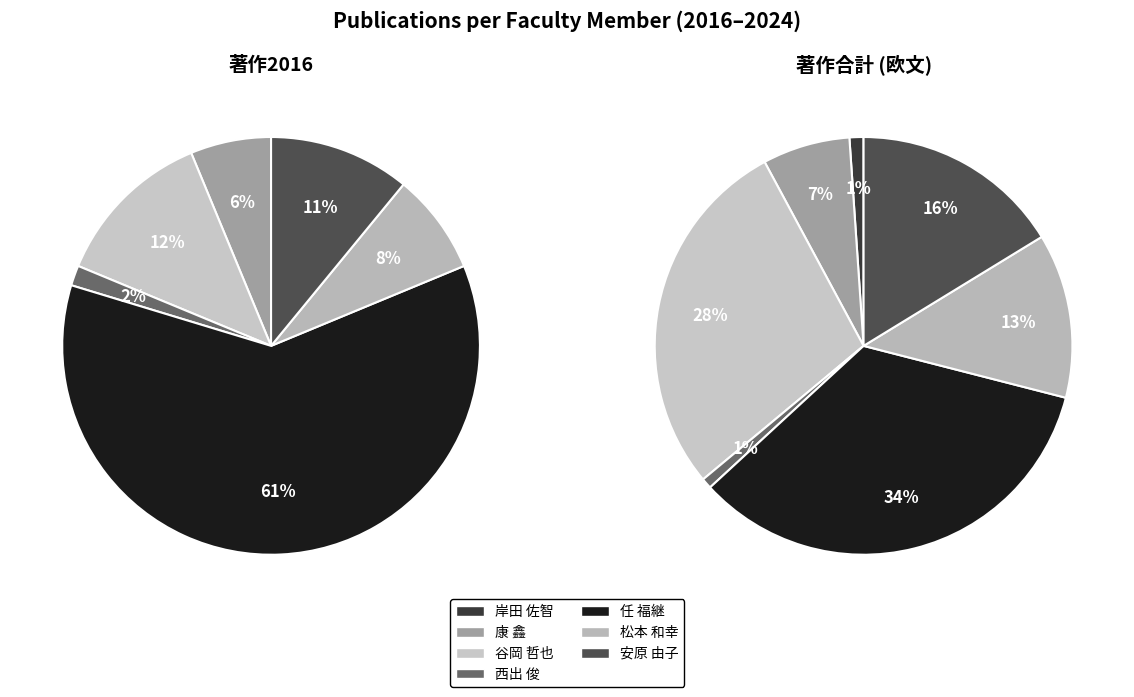

Does 任 福継 account for over 50% of the chart?

Yes